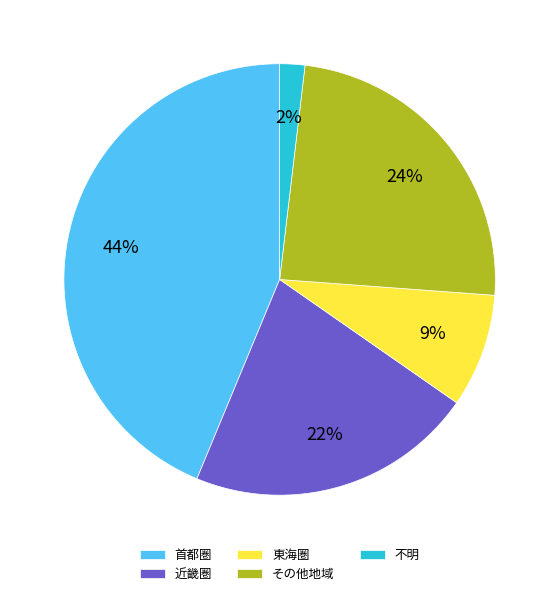

Is it true that その他地域 is 11% of the pie?

False